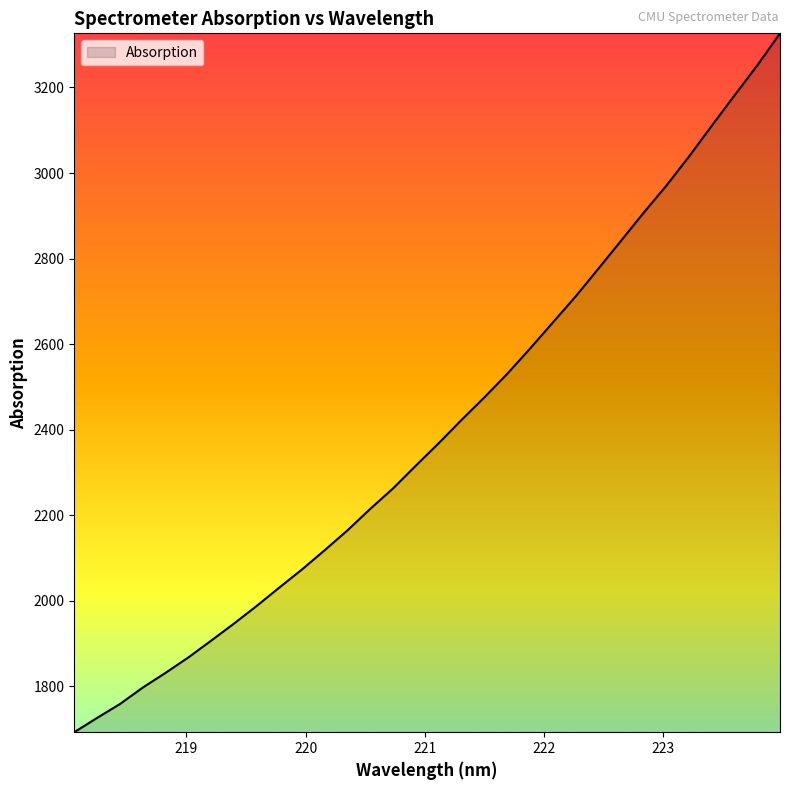

What is the minimum value shown in the chart?

1693.1